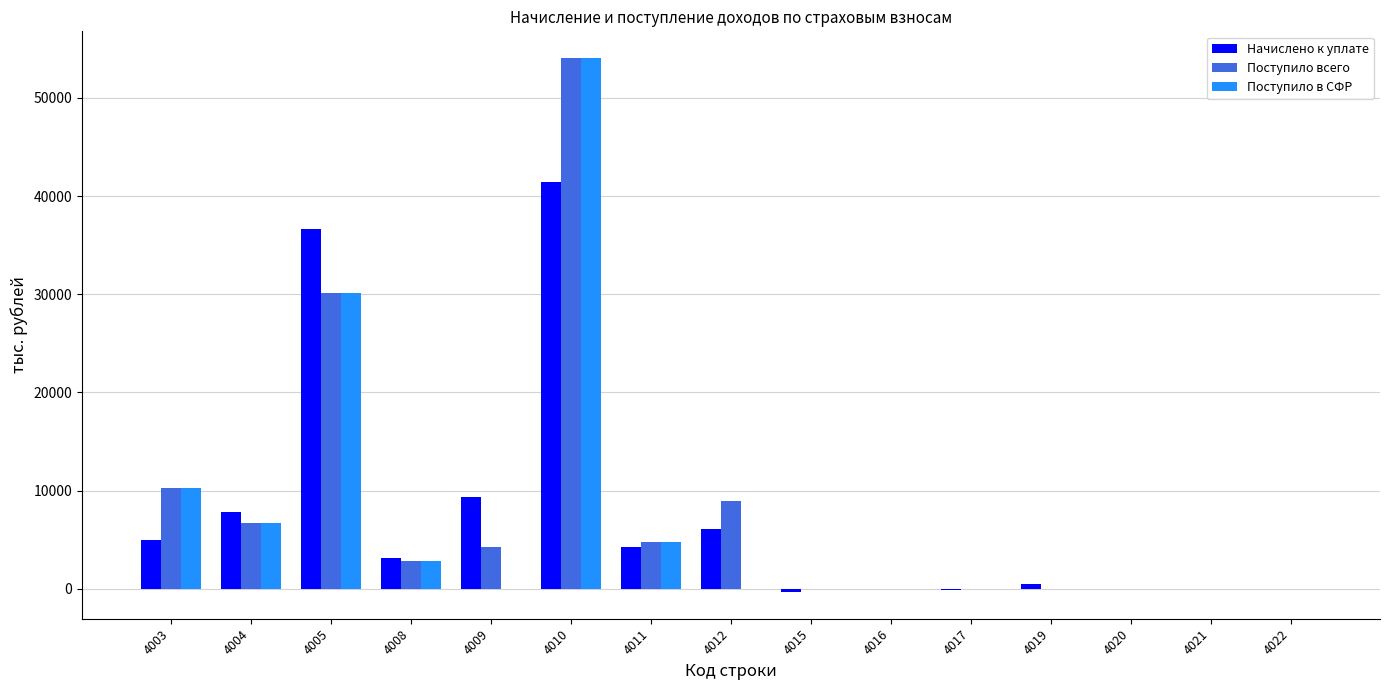

At which category is the sum across all series the highest?

4010